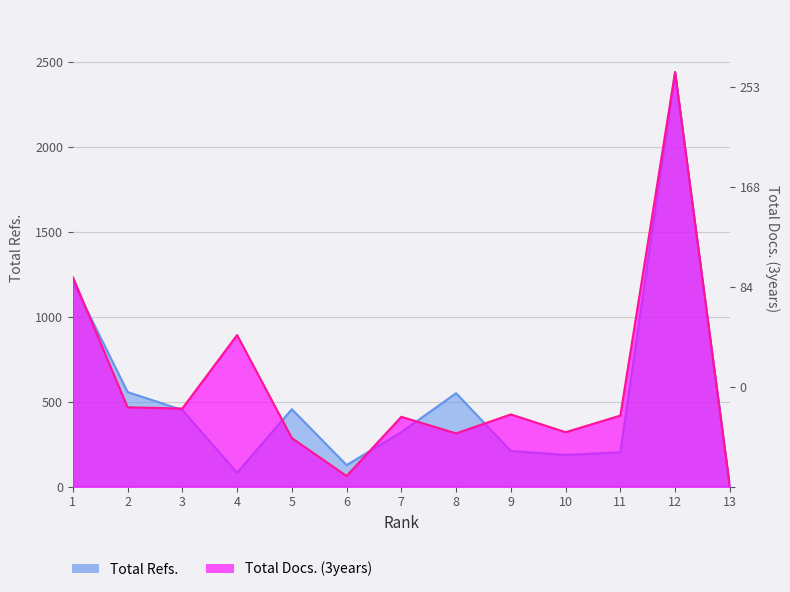

How many intersections are there between Total Refs. and Total Docs. (3years)?

6